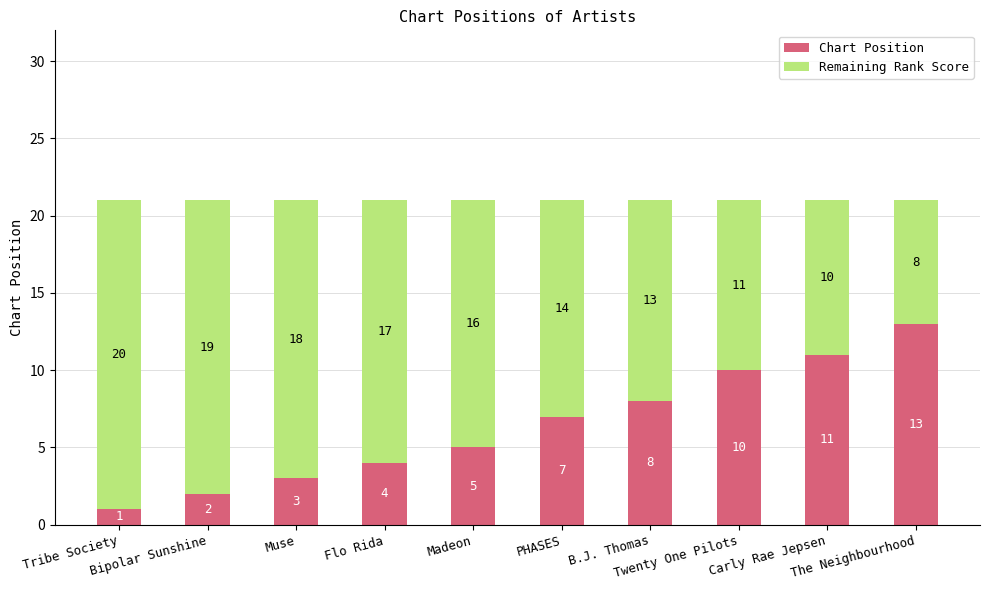

What is the maximum value for Chart Position?

13